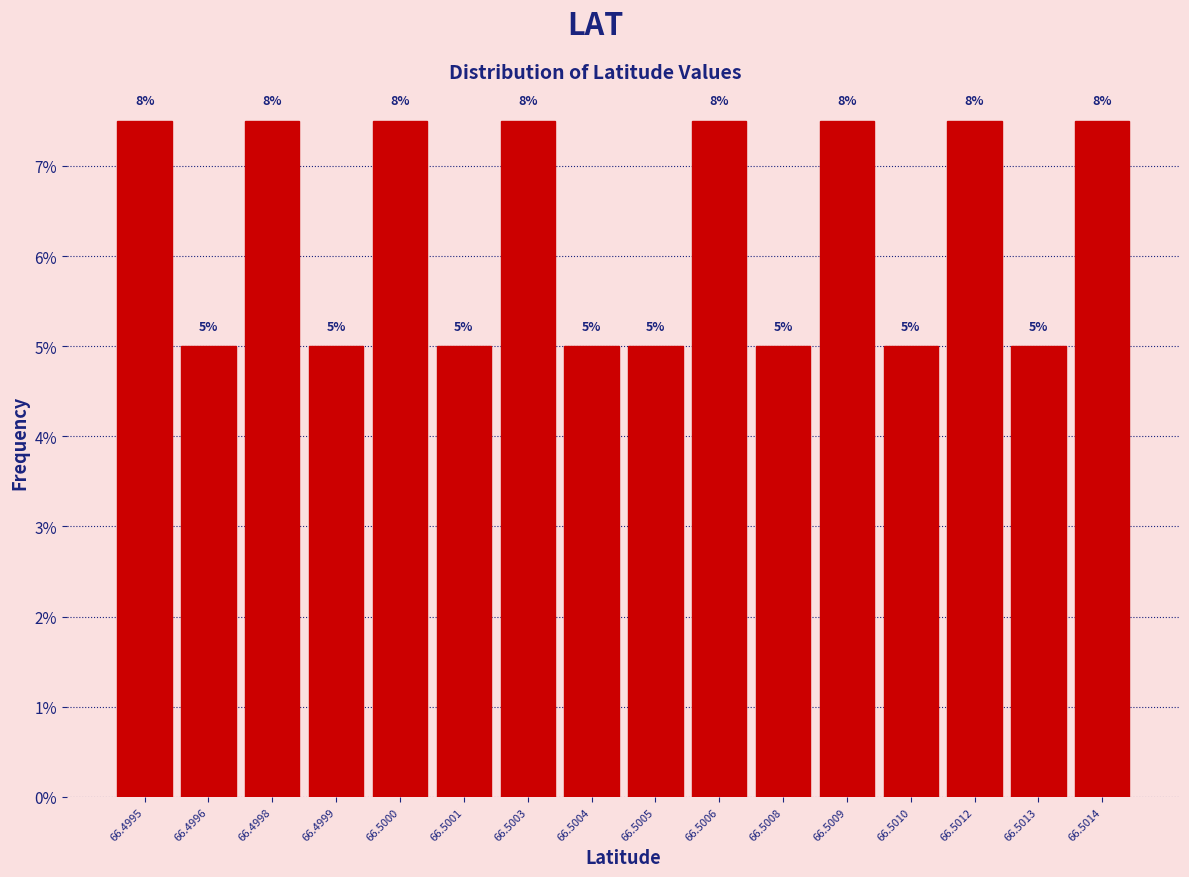

The chart shows a value of 7.5 at 66.5014. True or false?

True